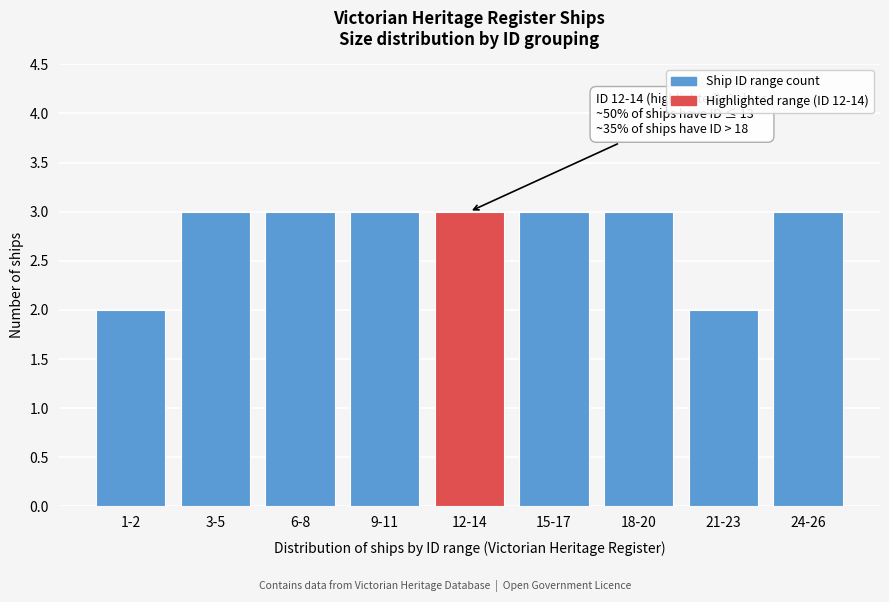

Reading left to right, list all the values displayed in this chart.

2	3	3	3	3	3	3	2	3